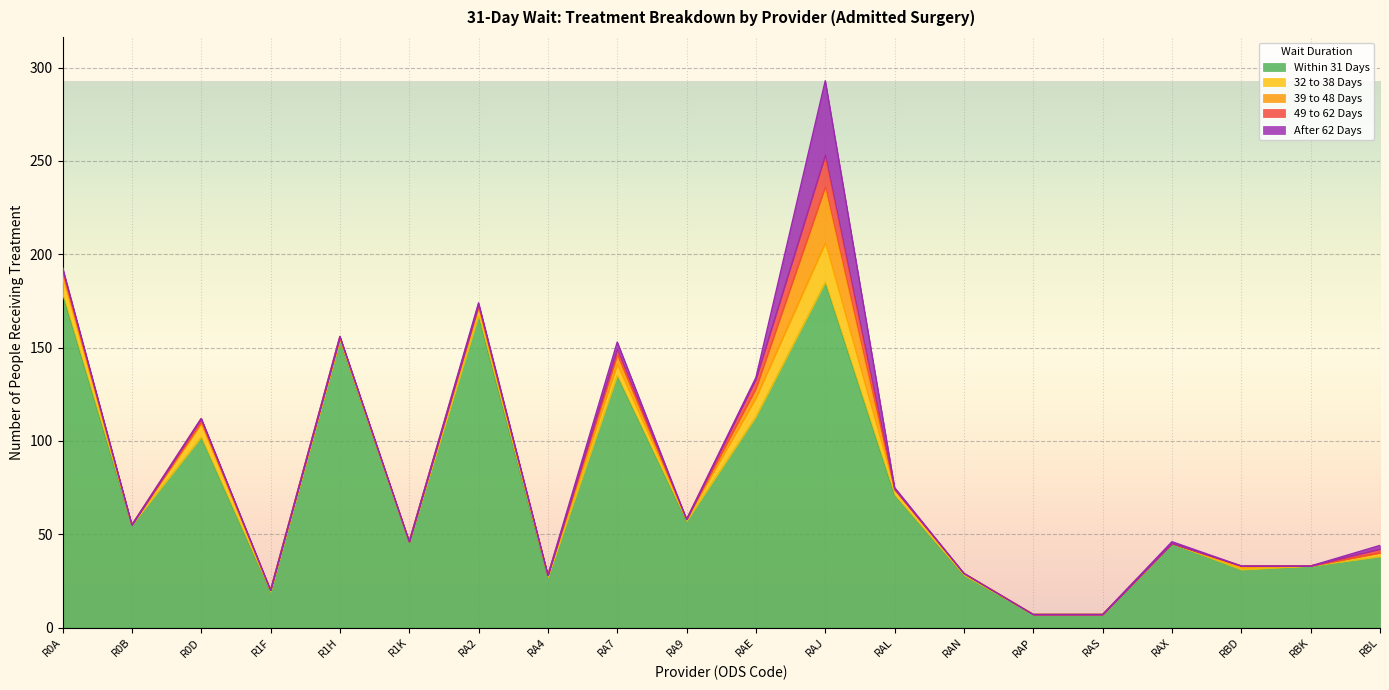

Reading left to right, transcribe all the data shown in this chart.

Within 31 Days: 179	55	102	19	154	46	167	27	135	57	113	185	71	28	7	7	45	31	33	38
32 to 38 Days: 9	0	7	1	1	0	4	1	6	1	10	21	3	1	0	0	0	1	0	2
39 to 48 Days: 2	0	1	0	0	0	1	0	5	0	5	30	0	0	0	0	0	1	0	0
49 to 62 Days: 2	0	2	0	1	0	1	0	3	0	5	17	0	0	0	0	0	0	0	2
After 62 Days: 1	0	0	0	0	0	1	0	4	0	1	40	1	0	0	0	1	0	0	2